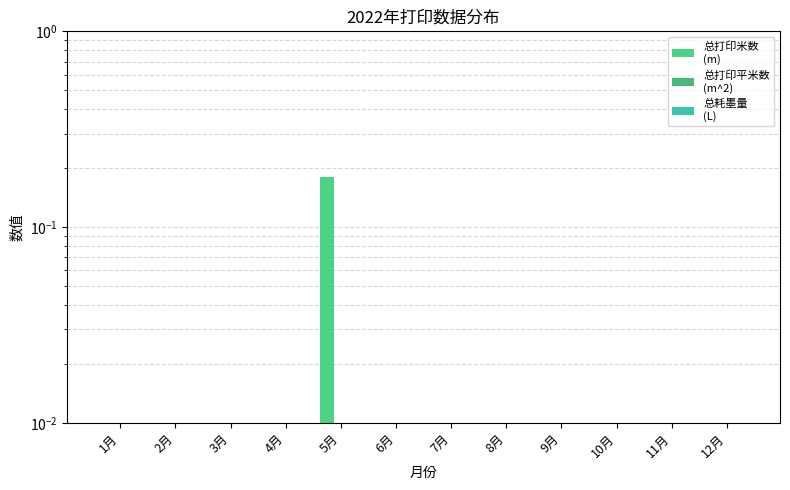

Is the value of 总耗墨量
(L) at 6月 greater than the value of 总打印平米数
(m^2) at 12月?

No